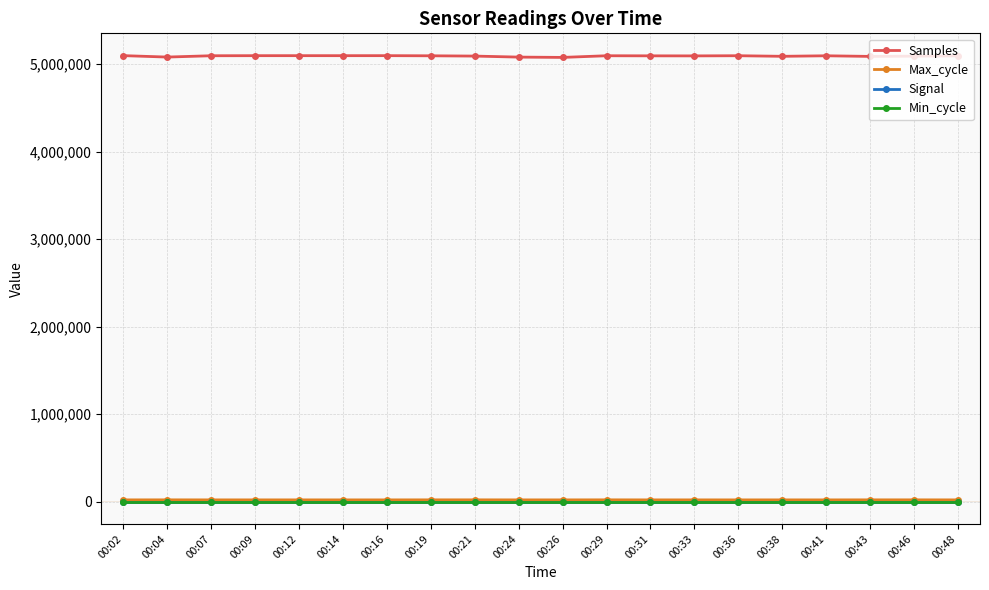

How many data points in Signal are less than -60?

2